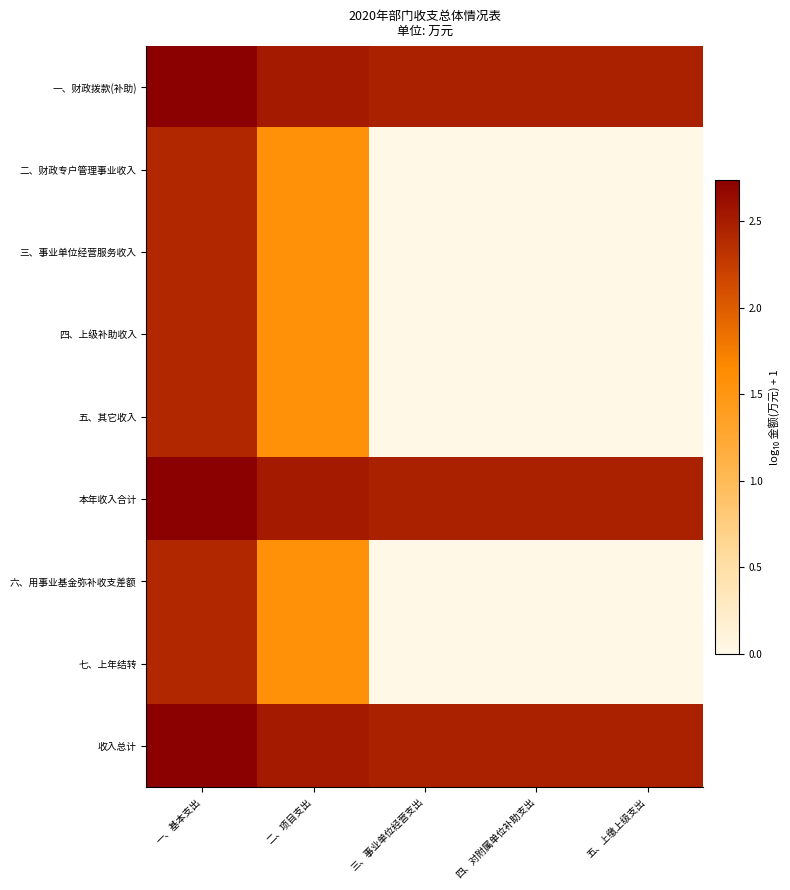

What is the greatest value displayed?

2.7